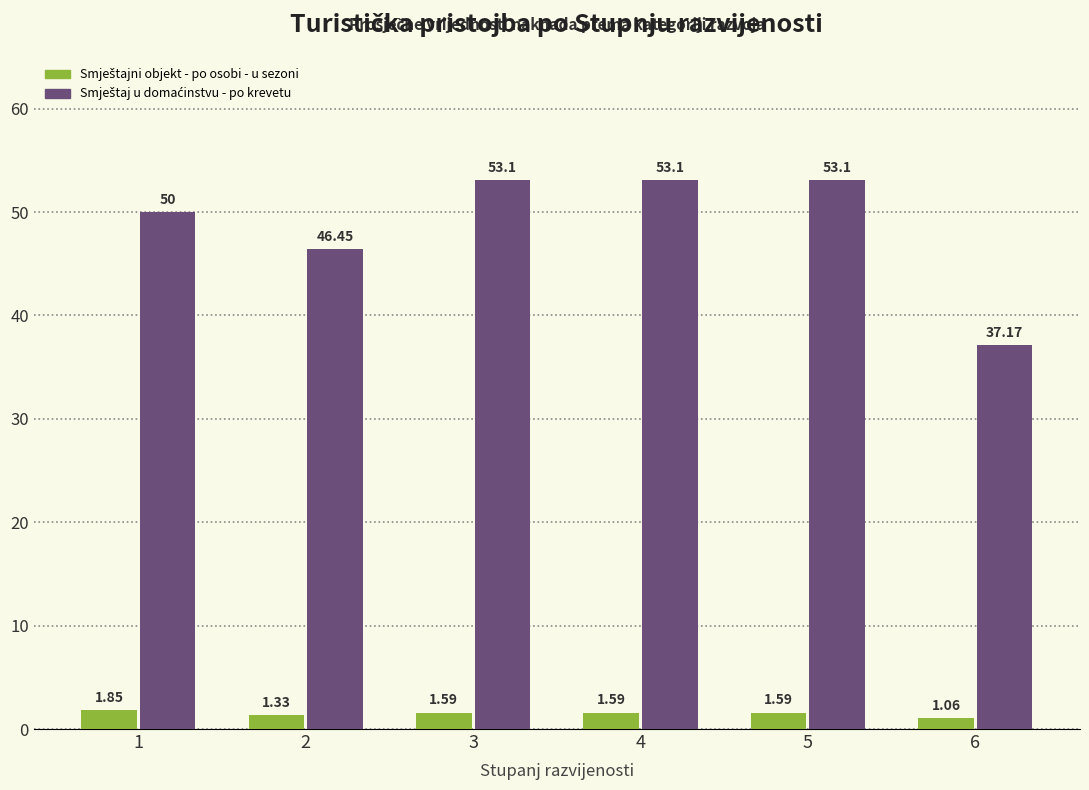

What is the difference between the highest and lowest values at 4?

51.5